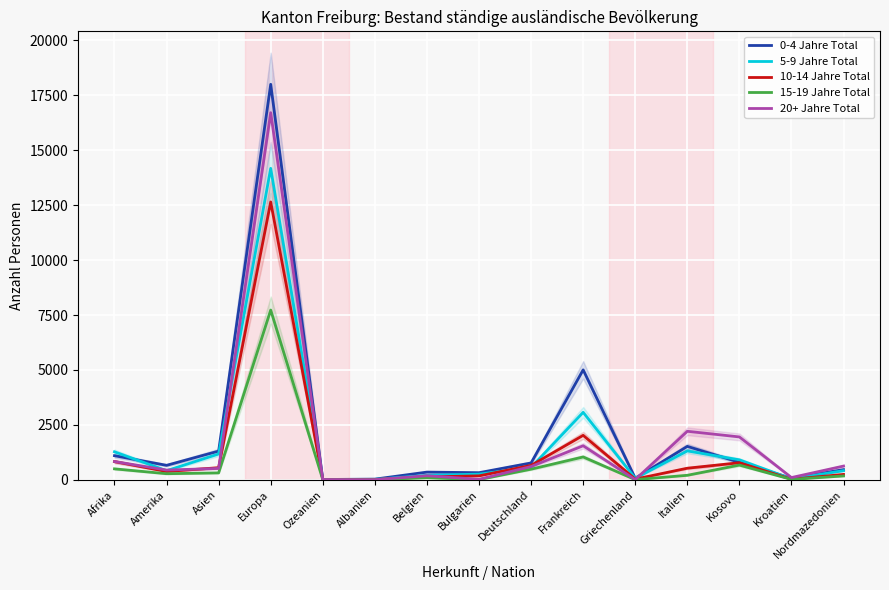

How many interior local valleys does the 15-19 Jahre Total series have?

4